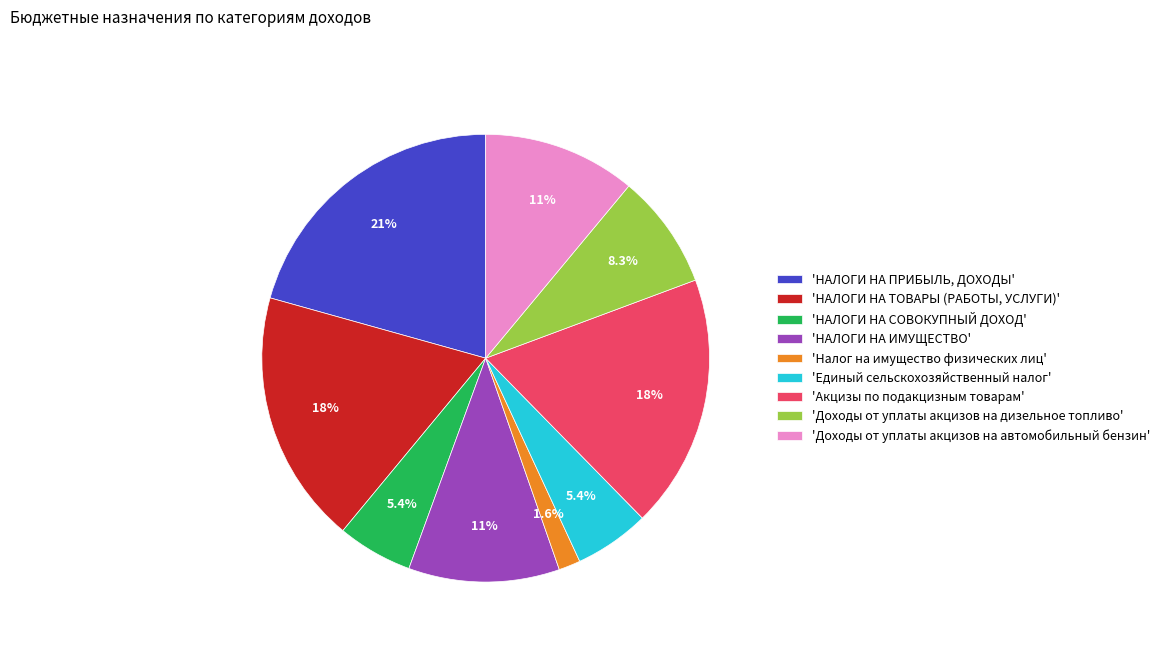

What is the smallest slice in the pie chart?

'Налог на имущество физических лиц'